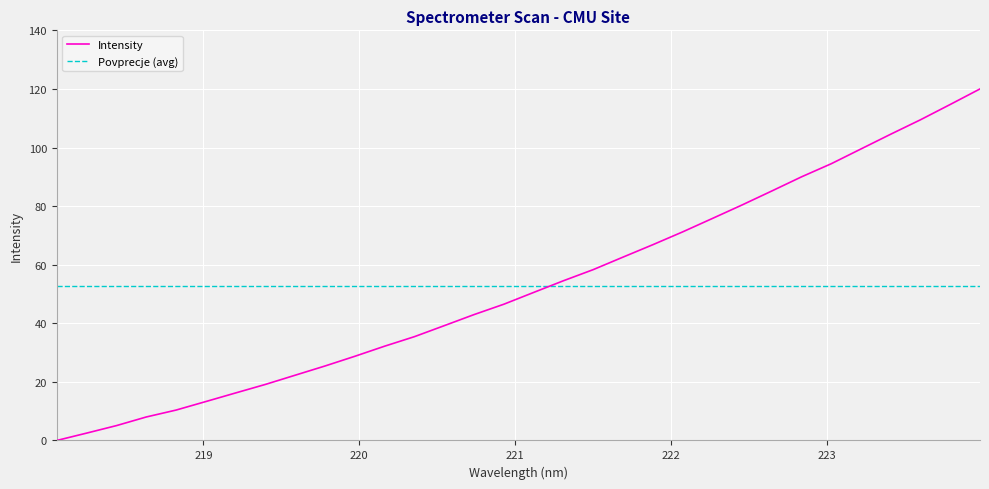

Reading left to right, extract all data points from this chart.

Intensity: 0.0	2.5	5.1	8.0	10.4	13.3	16.2	19.1	22.3	25.4	28.7	32.2	35.4	39.2	43.0	46.5	50.5	54.5	58.3	62.6	66.8	71.2	75.8	80.4	85.1	90.0	94.5	99.5	104.6	109.5	114.7	120.0
Povprecje (avg): 52.7	52.7	52.7	52.7	52.7	52.7	52.7	52.7	52.7	52.7	52.7	52.7	52.7	52.7	52.7	52.7	52.7	52.7	52.7	52.7	52.7	52.7	52.7	52.7	52.7	52.7	52.7	52.7	52.7	52.7	52.7	52.7